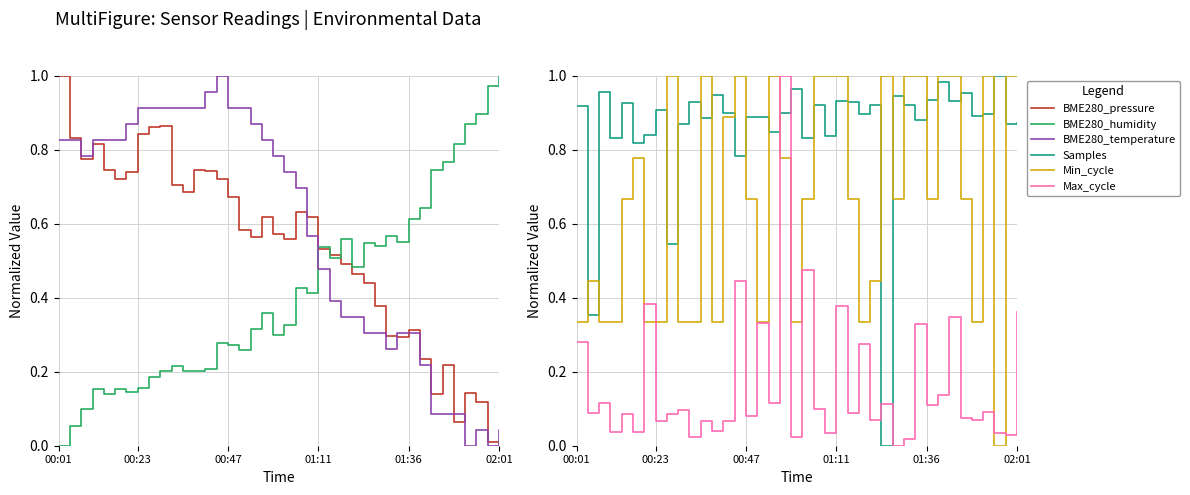

How many interior local peaks does the BME280_humidity series have?

10